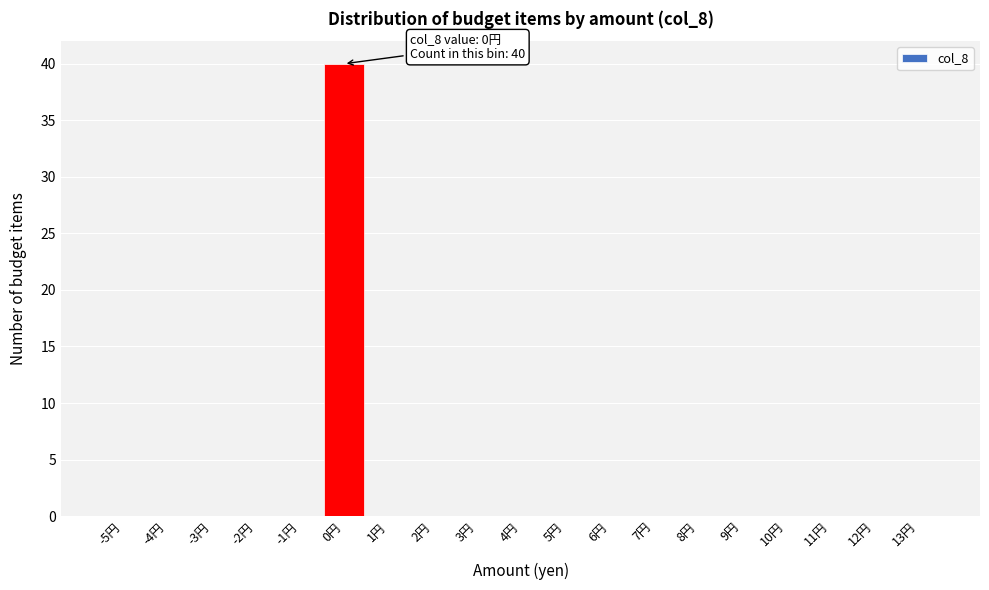

Reading right to left, transcribe all the data shown in this chart.

13円=0	12円=0	11円=0	10円=0	9円=0	8円=0	7円=0	6円=0	5円=0	4円=0	3円=0	2円=0	1円=0	0円=40	-1円=0	-2円=0	-3円=0	-4円=0	-5円=0